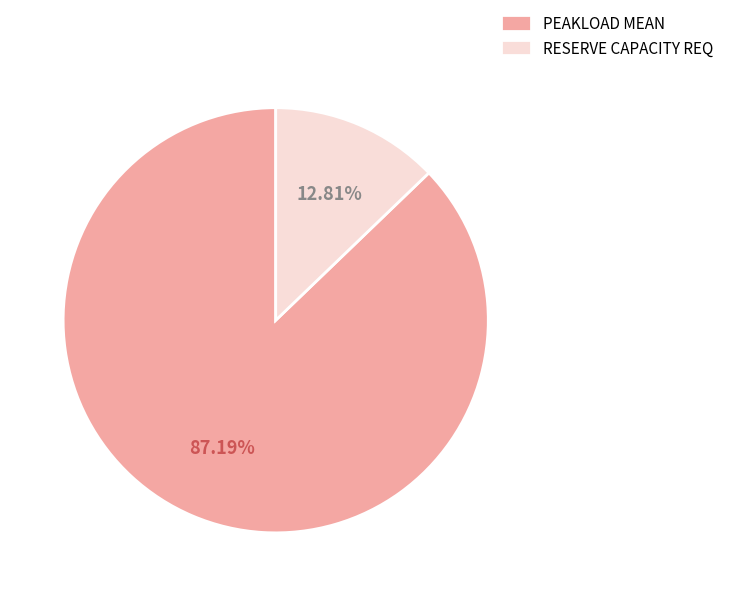

Do RESERVE CAPACITY REQ and PEAKLOAD MEAN together represent more than half of the pie?

Yes